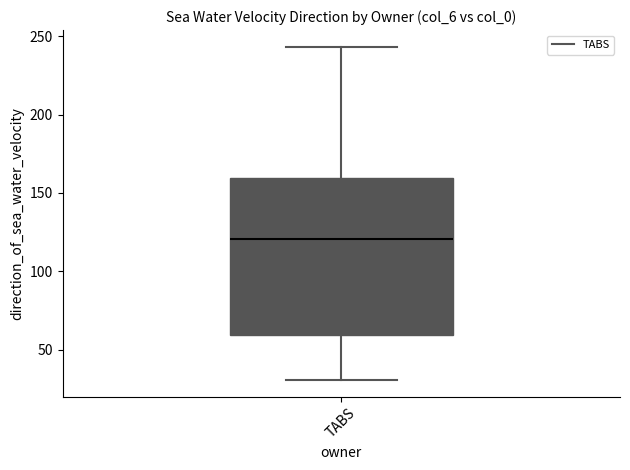

Where is the lower edge of the box for TABS on the y-axis? The values are not printed on the chart, so give them approximately, as read against the axis.

60